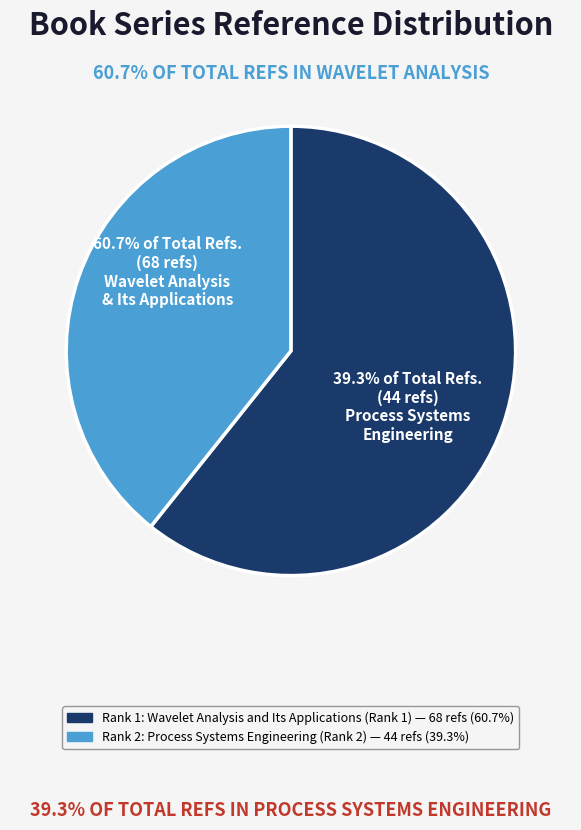

Is there a majority slice in this chart?

Yes